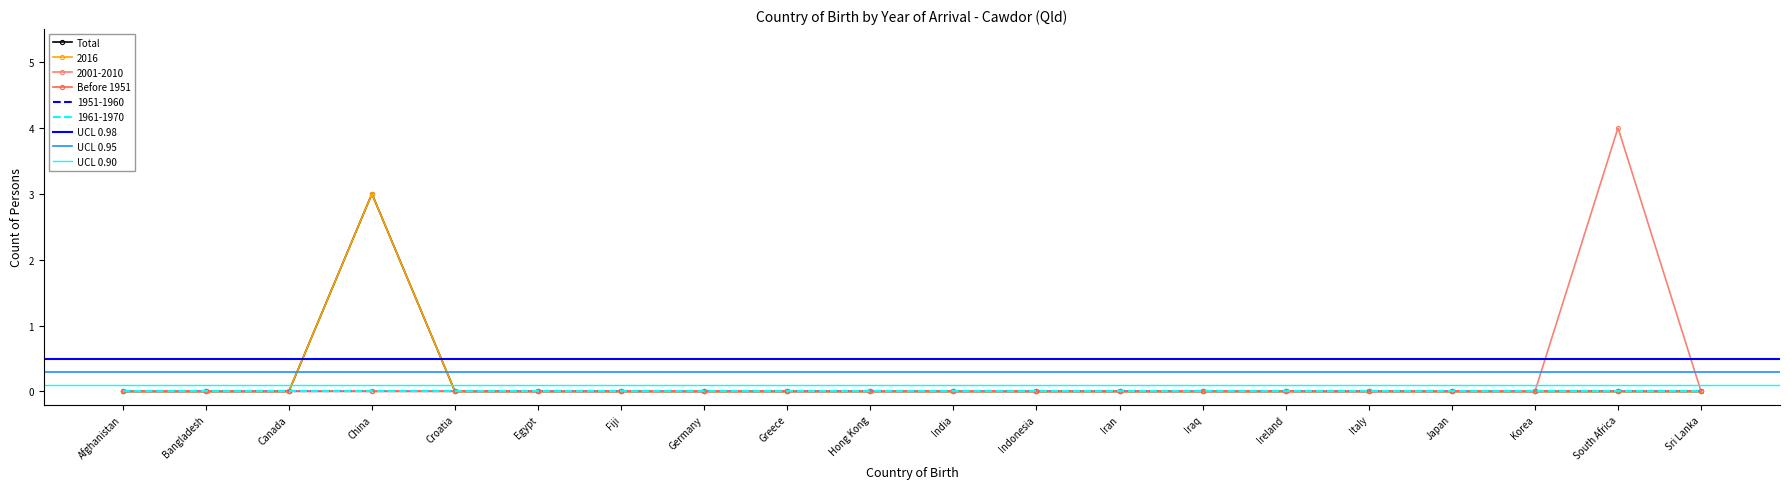

Reading left to right, extract all data points from this chart.

Total: 0	0	0	3	0	0	0	0	0	0	0	0	0	0	0	0	0	0	0	0
2016: 0	0	0	3	0	0	0	0	0	0	0	0	0	0	0	0	0	0	0	0
2001-2010: 0	0	0	0	0	0	0	0	0	0	0	0	0	0	0	0	0	0	4	0